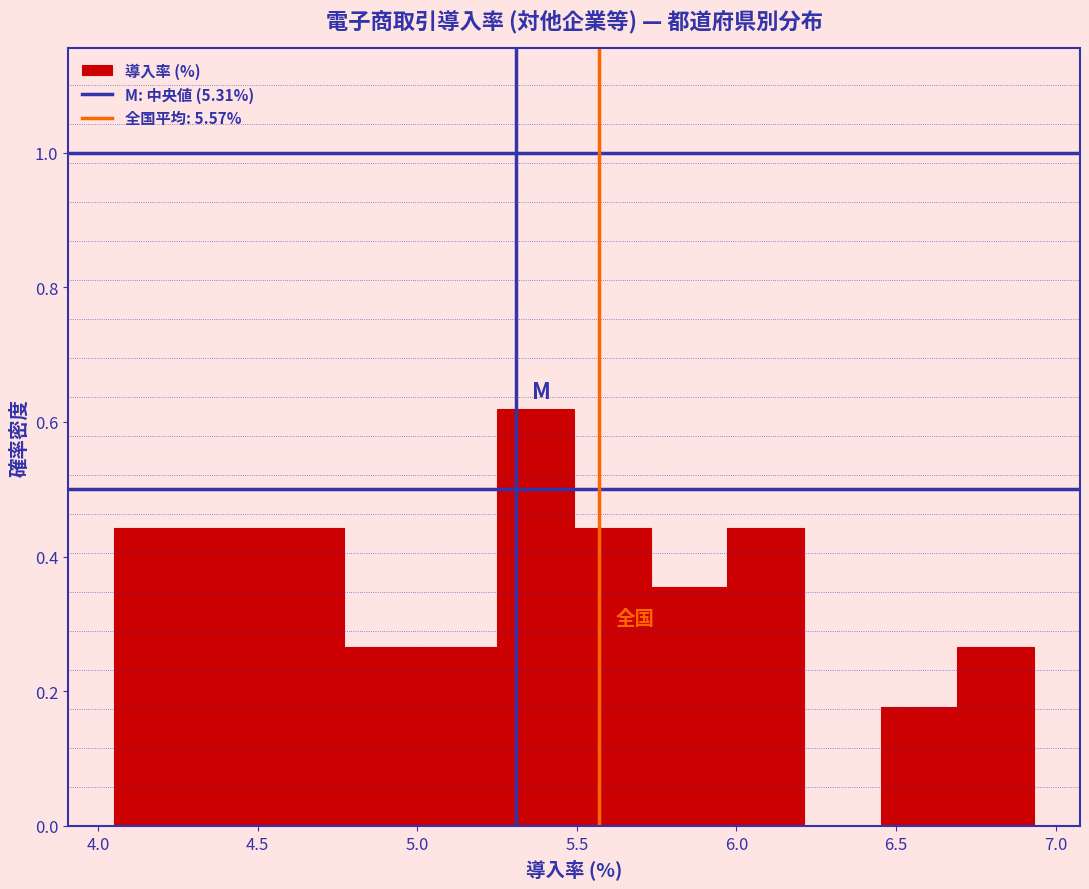

How tall is the bar that spans 4.30 to 4.55 on the x-axis? Neither the bar edges nor the heights are printed on the chart, so give them approximately, as read against the axes.

0.44